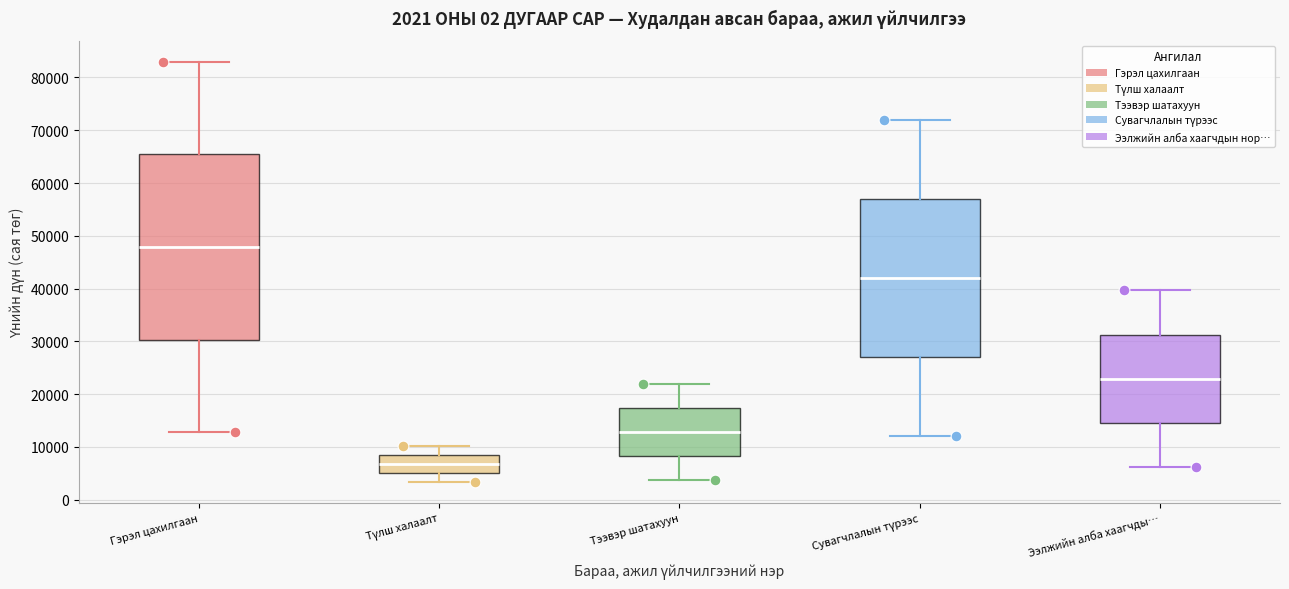

Which box has the highest median line?

Гэрэл цахилгаан